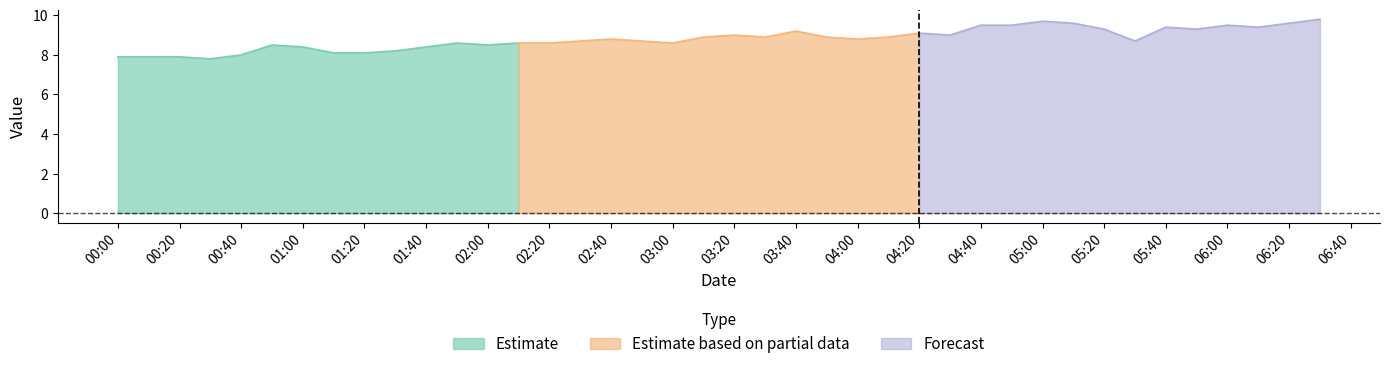

The value of col_2 at 2022/11/01 00:10:00 is 12.4. True or false?

False